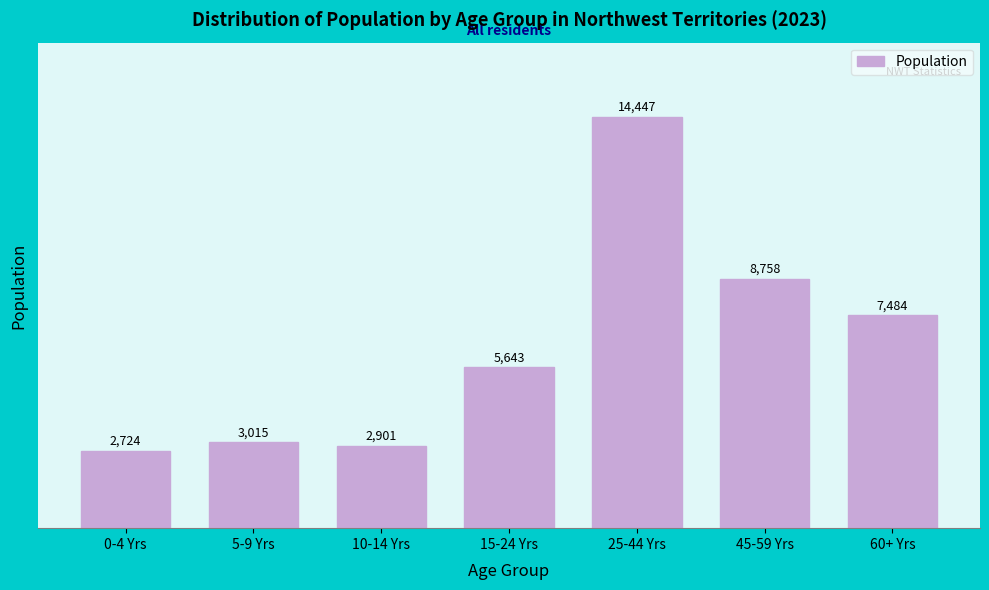

Reading left to right, transcribe all the data shown in this chart.

0-4 Yrs=2724	5-9 Yrs=3015	10-14 Yrs=2901	15-24 Yrs=5643	25-44 Yrs=14447	45-59 Yrs=8758	60+ Yrs=7484